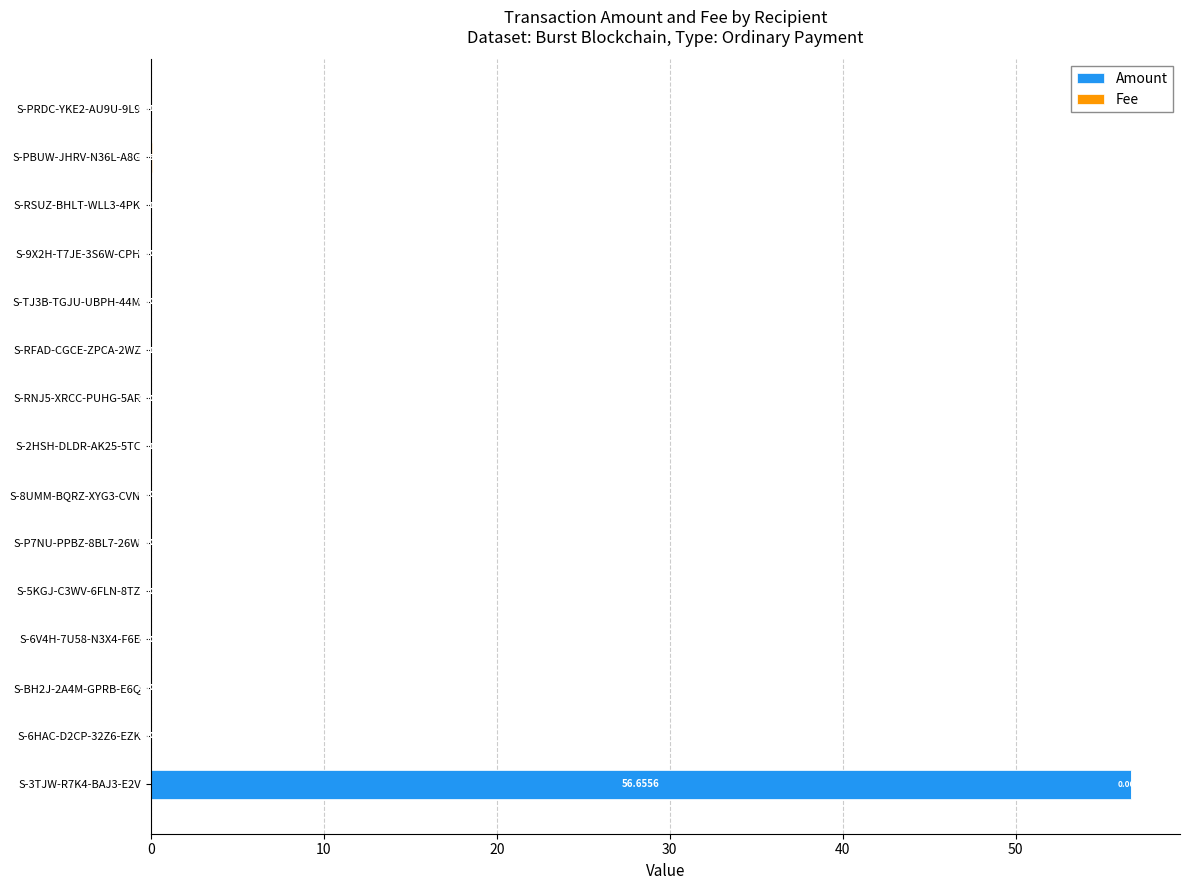

At which category is the sum across all series the highest?

S-3TJW-R7K4-BAJ3-E2V